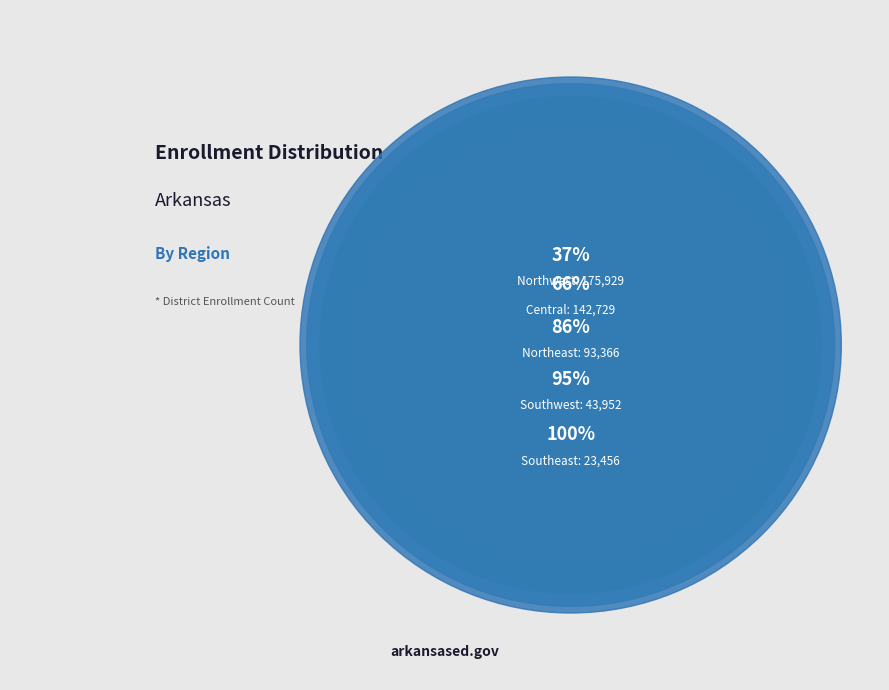

Which slice is the largest?

Northwest